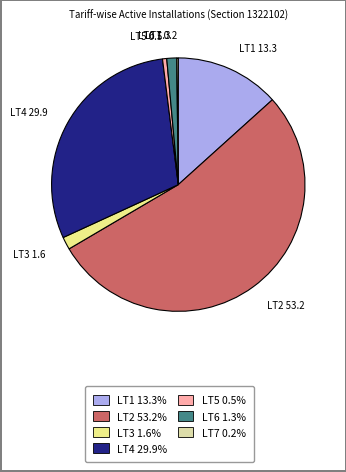

Which slice represents more than half of the pie?

LT2